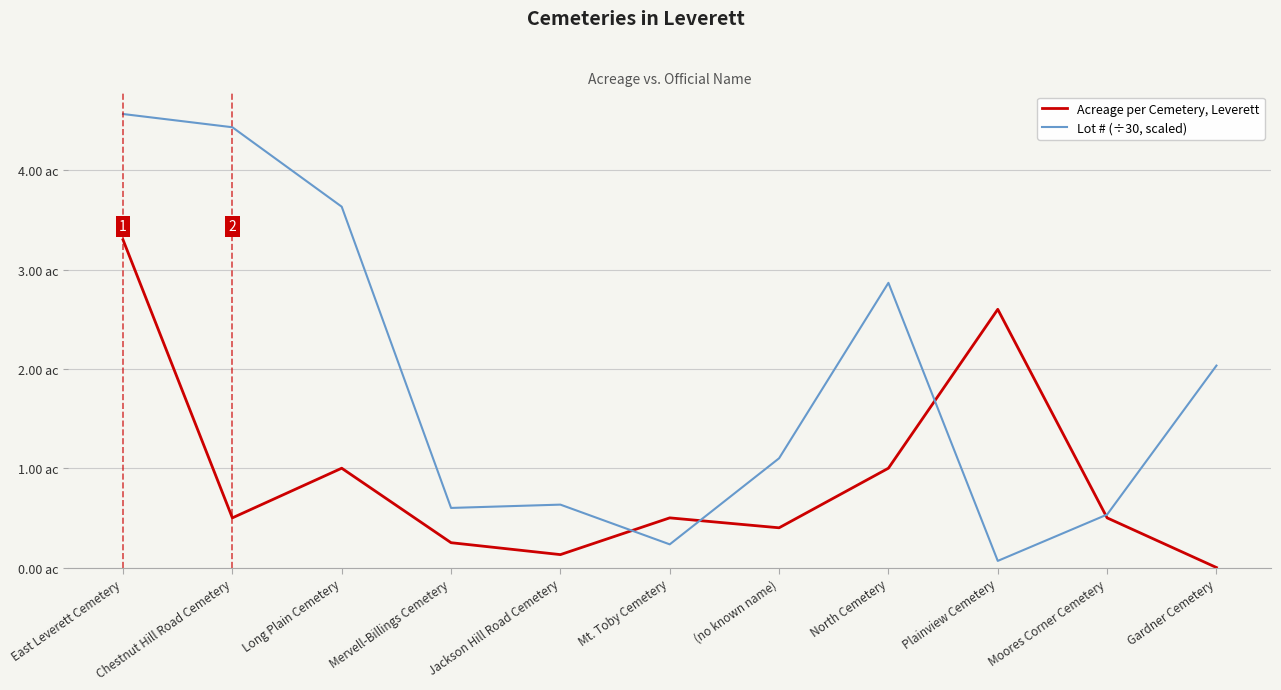

Reading right to left, transcribe all the data shown in this chart.

Acreage per Cemetery, Leverett: Gardner Cemetery=0.0	Moores Corner Cemetery=0.5	Plainview Cemetery=2.6	North Cemetery=1.0	(no known name)=0.4	Mt. Toby Cemetery=0.5	Jackson Hill Road Cemetery=0.1	Mervell-Billings Cemetery=0.2	Long Plain Cemetery=1.0	Chestnut Hill Road Cemetery=0.5	East Leverett Cemetery=3.3
Lot # (÷30, scaled): Gardner Cemetery=2.0	Moores Corner Cemetery=0.5	Plainview Cemetery=0.1	North Cemetery=2.9	(no known name)=1.1	Mt. Toby Cemetery=0.2	Jackson Hill Road Cemetery=0.6	Mervell-Billings Cemetery=0.6	Long Plain Cemetery=3.6	Chestnut Hill Road Cemetery=4.4	East Leverett Cemetery=4.6